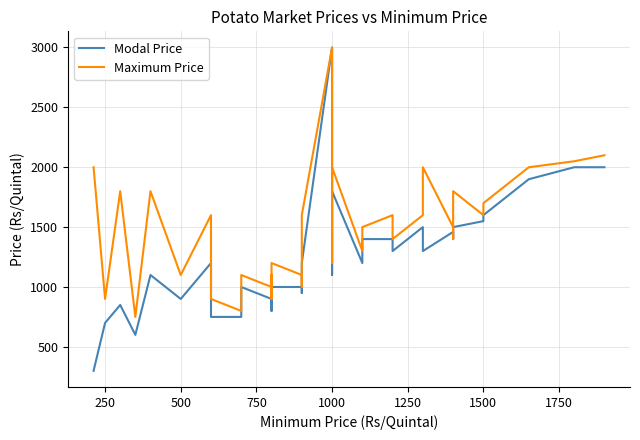

How many data points in Modal Price are less than 1300?

20